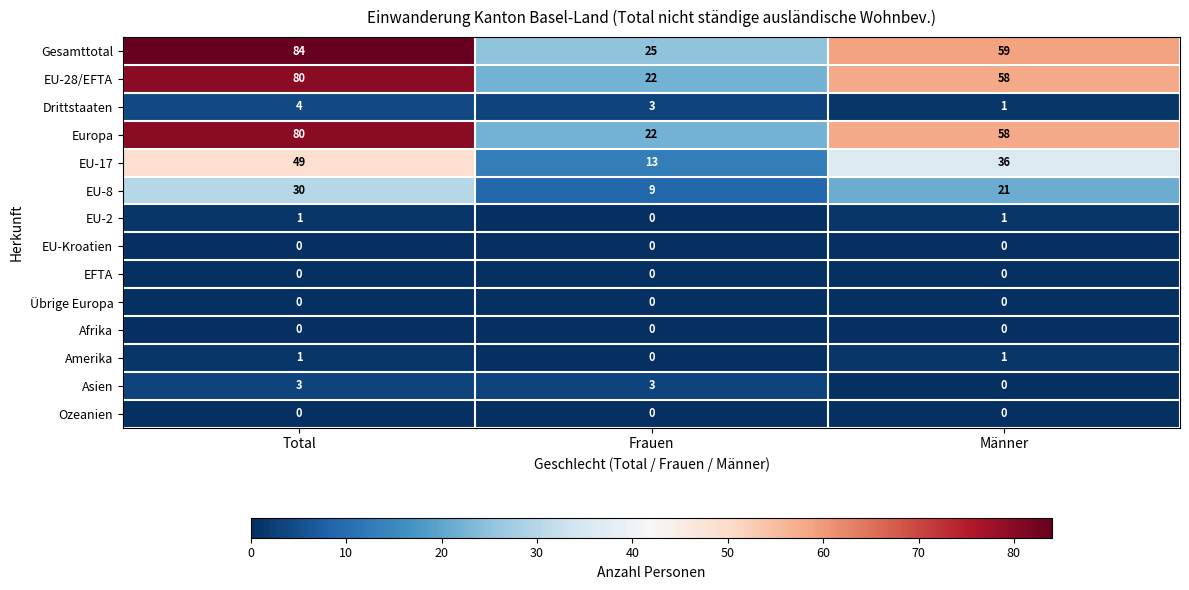

What is the average value of the Europa series?

53